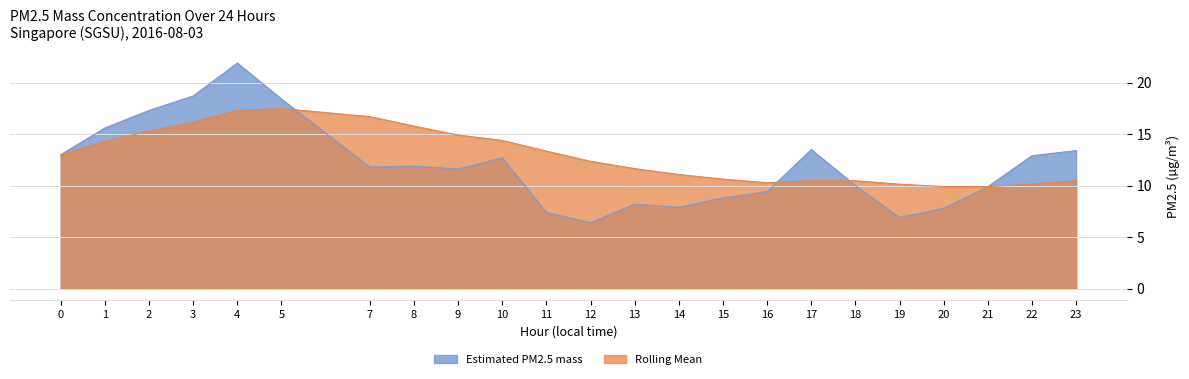

At which category does Estimated PM2.5 mass reach its first local valley?

7